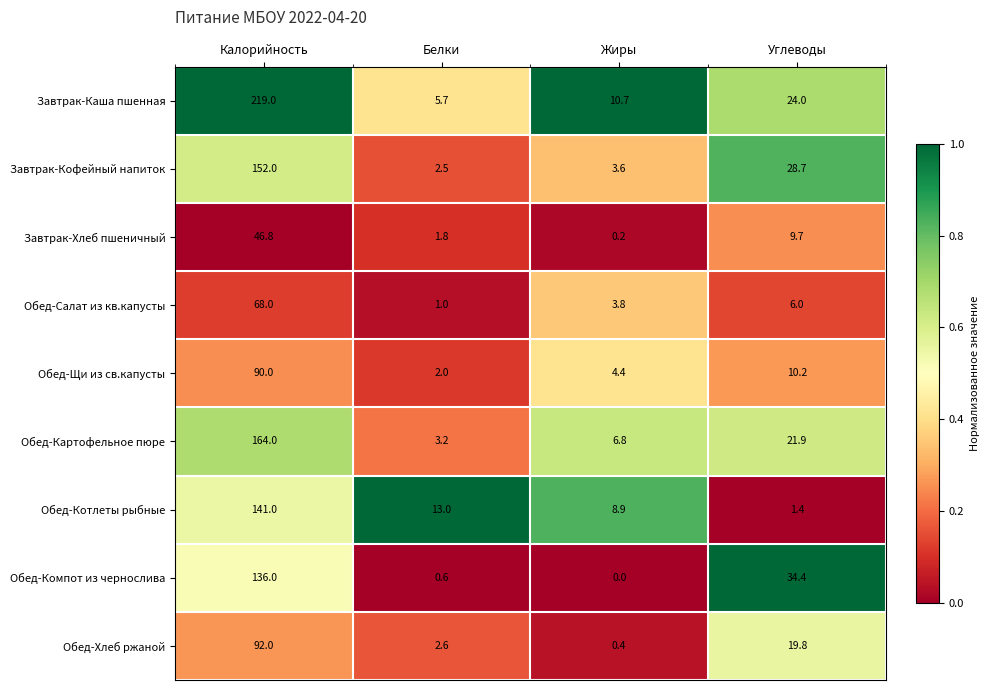

How many categories are shown in the chart?

4